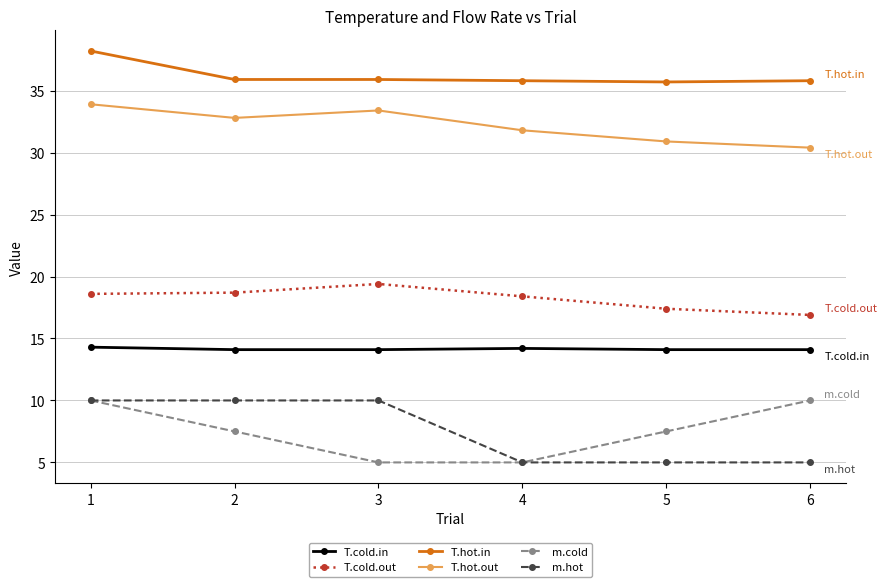

What is the minimum value shown in the chart?

5.0